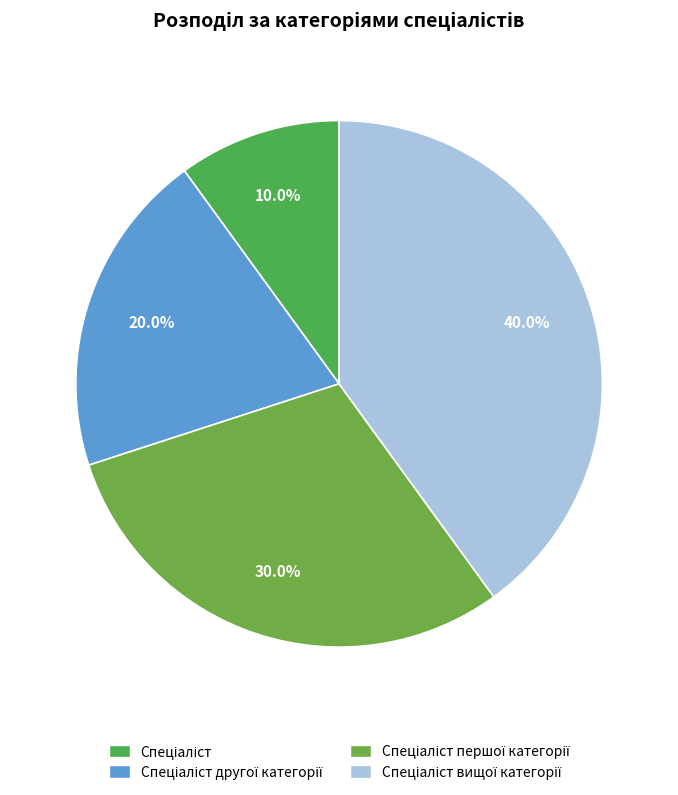

Does Спеціаліст account for over 50% of the chart?

No